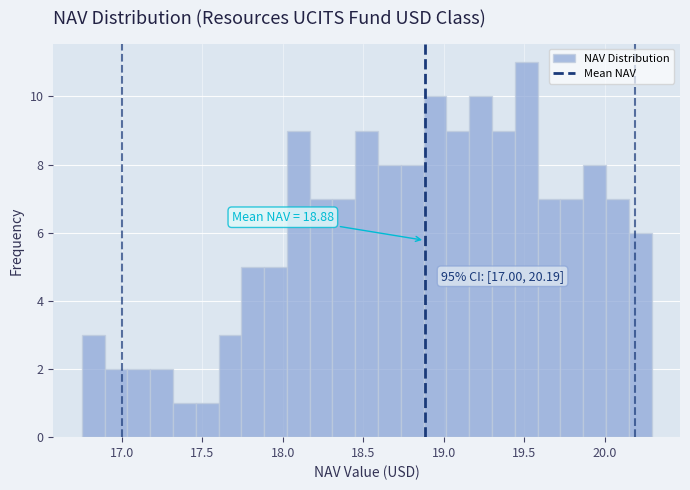

Around what value on the x-axis is the tallest bar? Give the approximate position of its centre, as read against the axis.

19.50